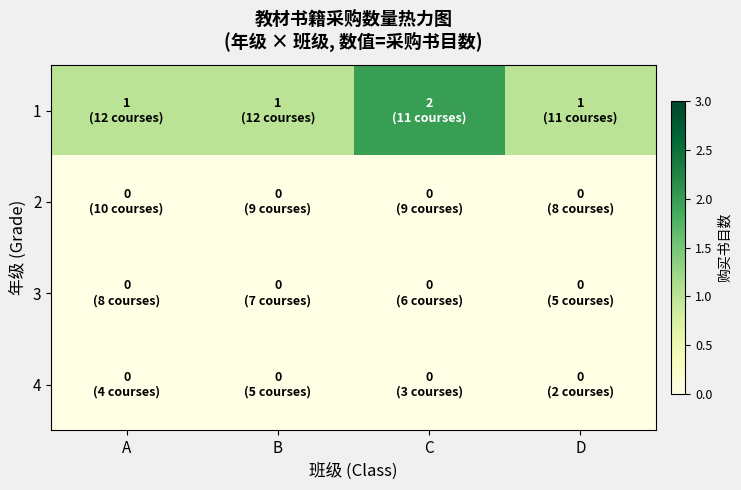

Reading left to right, list all the values displayed in this chart.

1: A=1	B=1	C=2	D=1
2: A=0	B=0	C=0	D=0
3: A=0	B=0	C=0	D=0
4: A=0	B=0	C=0	D=0